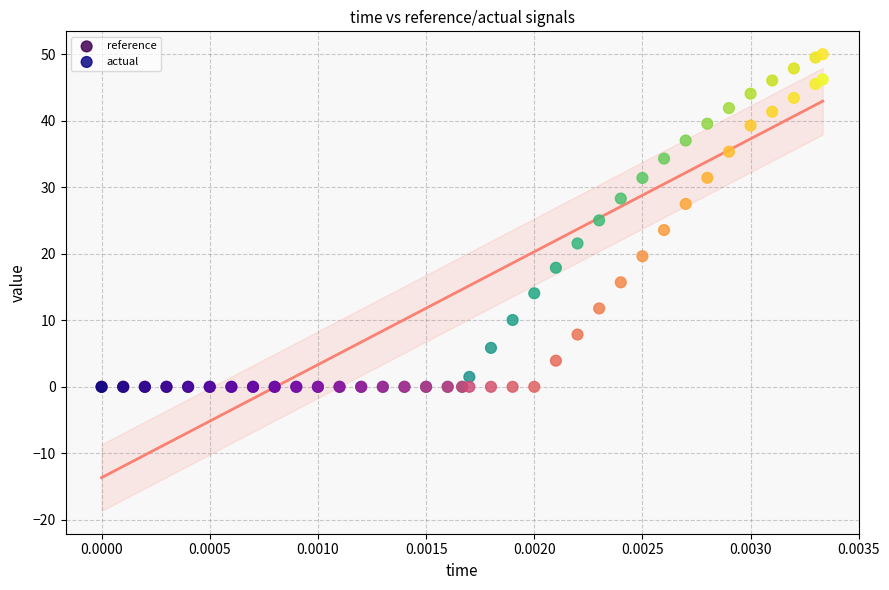

What are all the series names shown in the legend?

reference, actual